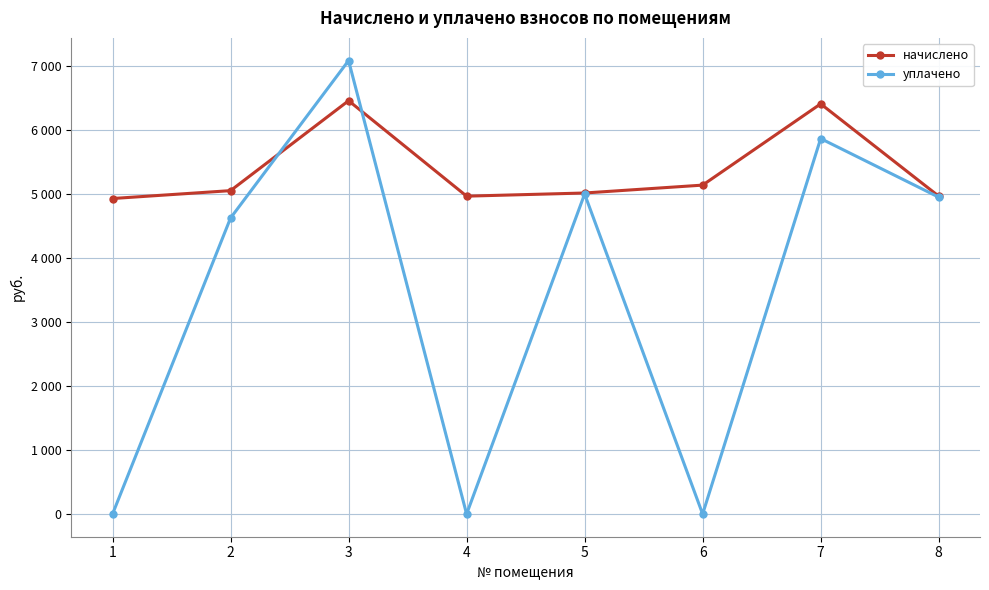

What are all the series names shown in the legend?

начислено, уплачено